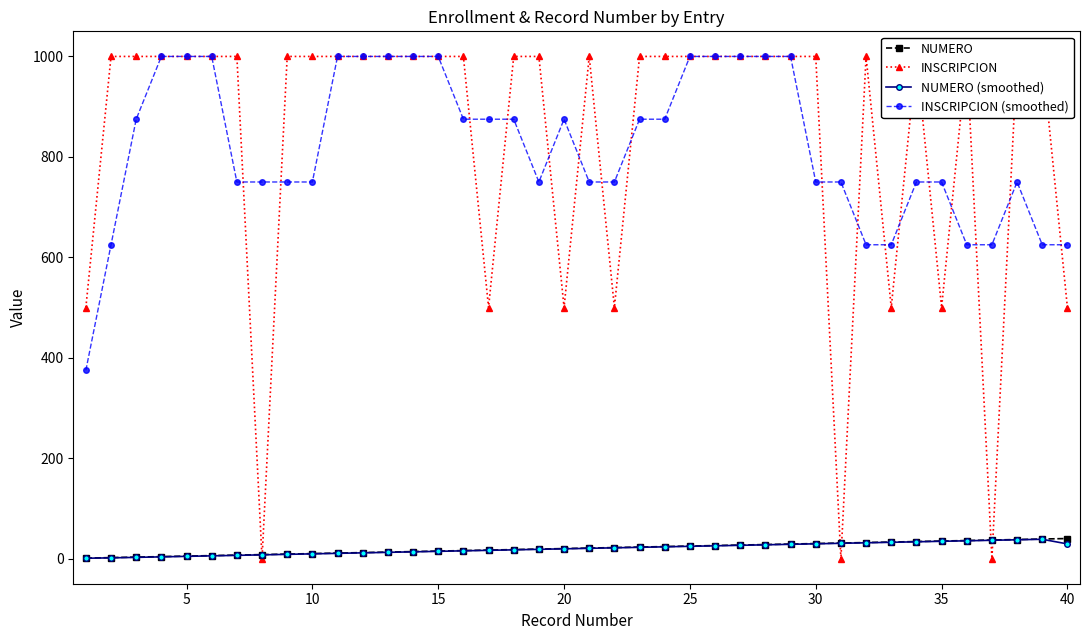

True or false: NUMERO and INSCRIPCION (smoothed) cross at least once.

False